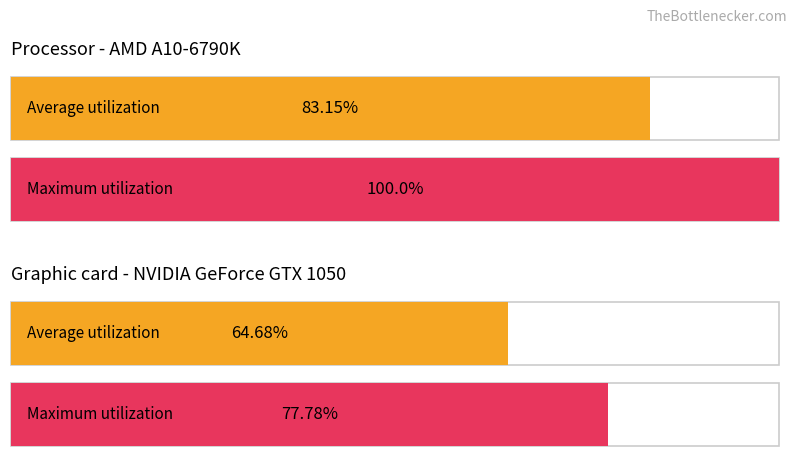

Does the chart contain any negative values?

No